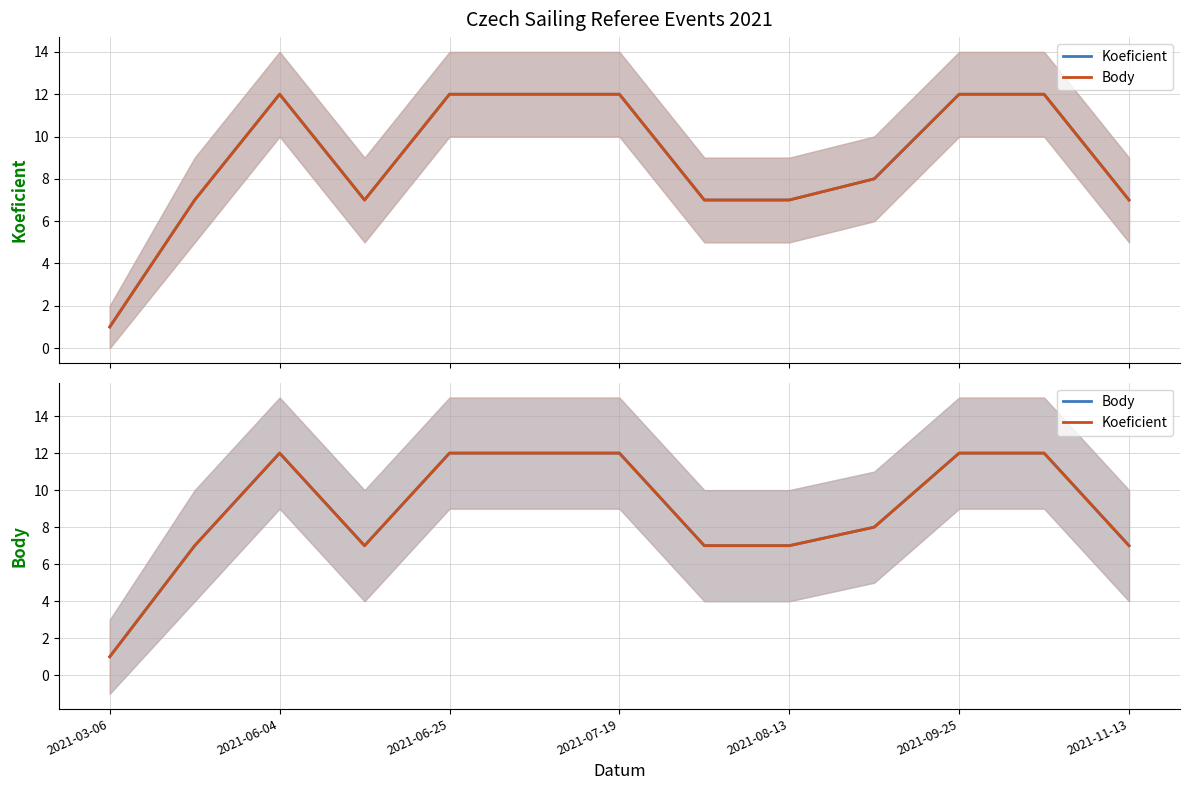

In Koeficient, how many points are higher than both neighbors (excluding endpoints)?

1